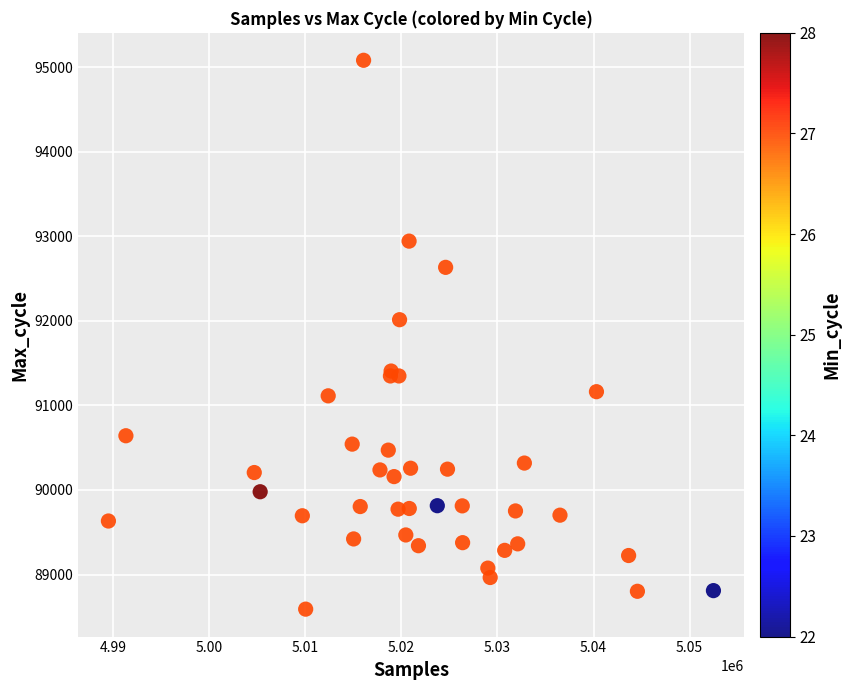

What Y value in the scatter plot is closest to 91835?

92013